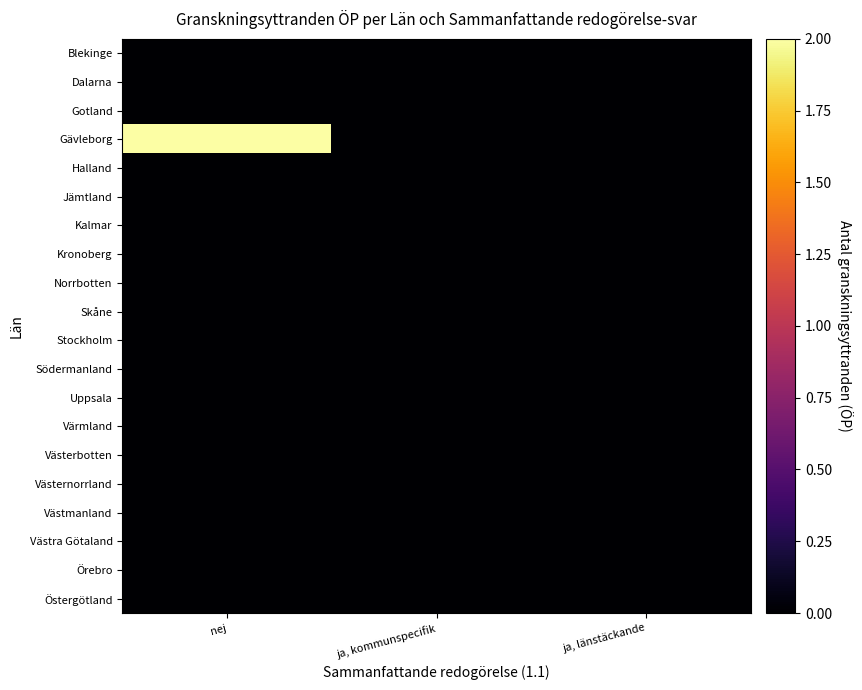

Reading left to right, list all the values displayed in this chart.

Blekinge: nej=0	ja, kommunspecifik=0	ja, länstäckande=0
Dalarna: nej=0	ja, kommunspecifik=0	ja, länstäckande=0
Gotland: nej=0	ja, kommunspecifik=0	ja, länstäckande=0
Gävleborg: nej=2	ja, kommunspecifik=0	ja, länstäckande=0
Halland: nej=0	ja, kommunspecifik=0	ja, länstäckande=0
Jämtland: nej=0	ja, kommunspecifik=0	ja, länstäckande=0
Kalmar: nej=0	ja, kommunspecifik=0	ja, länstäckande=0
Kronoberg: nej=0	ja, kommunspecifik=0	ja, länstäckande=0
Norrbotten: nej=0	ja, kommunspecifik=0	ja, länstäckande=0
Skåne: nej=0	ja, kommunspecifik=0	ja, länstäckande=0
Stockholm: nej=0	ja, kommunspecifik=0	ja, länstäckande=0
Södermanland: nej=0	ja, kommunspecifik=0	ja, länstäckande=0
Uppsala: nej=0	ja, kommunspecifik=0	ja, länstäckande=0
Värmland: nej=0	ja, kommunspecifik=0	ja, länstäckande=0
Västerbotten: nej=0	ja, kommunspecifik=0	ja, länstäckande=0
Västernorrland: nej=0	ja, kommunspecifik=0	ja, länstäckande=0
Västmanland: nej=0	ja, kommunspecifik=0	ja, länstäckande=0
Västra Götaland: nej=0	ja, kommunspecifik=0	ja, länstäckande=0
Örebro: nej=0	ja, kommunspecifik=0	ja, länstäckande=0
Östergötland: nej=0	ja, kommunspecifik=0	ja, länstäckande=0